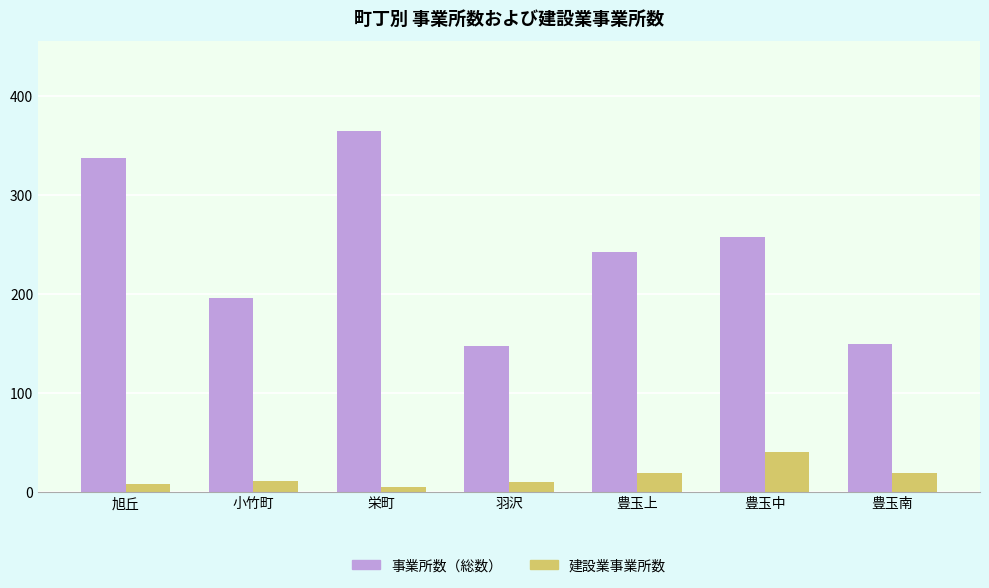

What is the difference between the 事業所数（総数） values at 豊玉上 and 旭丘?

95